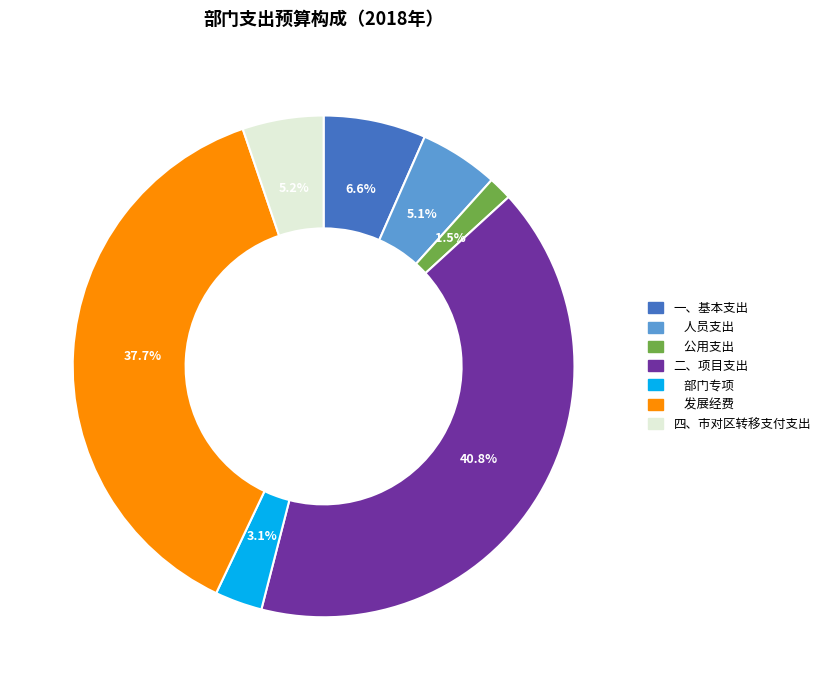

Count the number of slices in the pie.

7